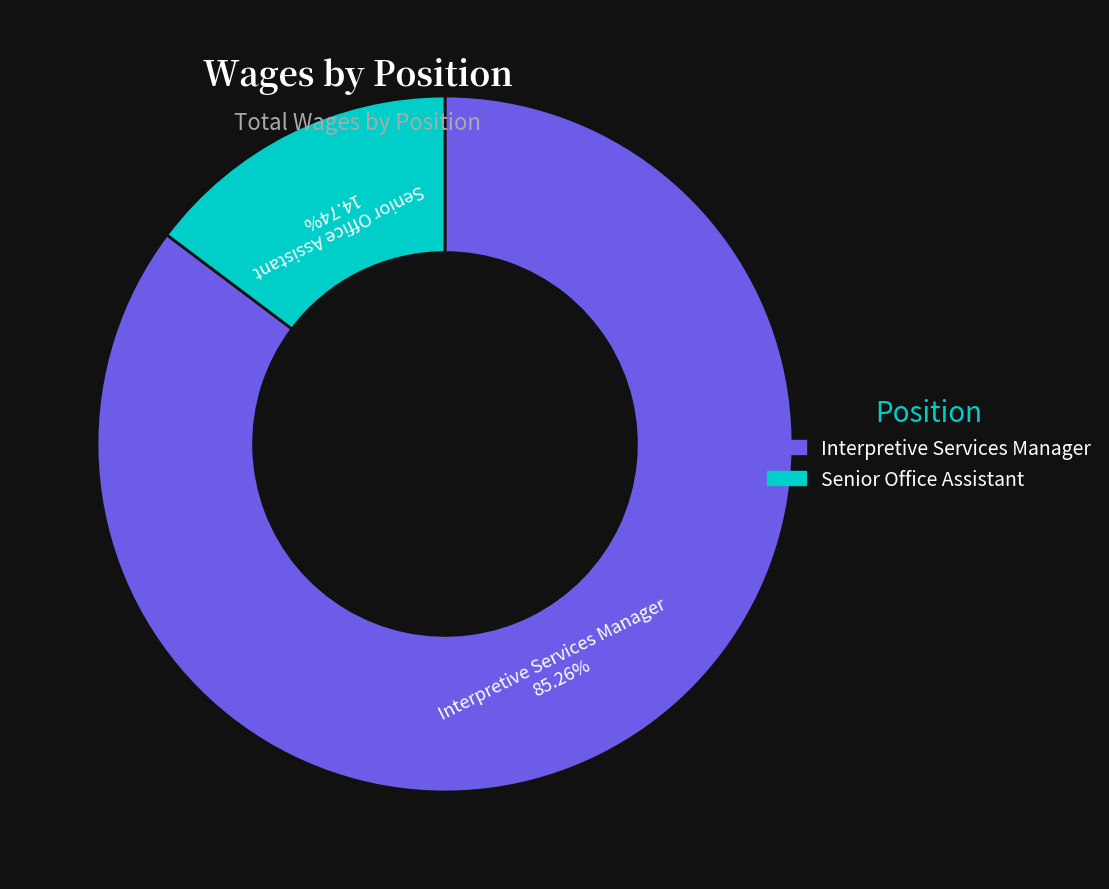

Rank the categories by value from lowest to highest.

Senior Office Assistant, Interpretive Services Manager